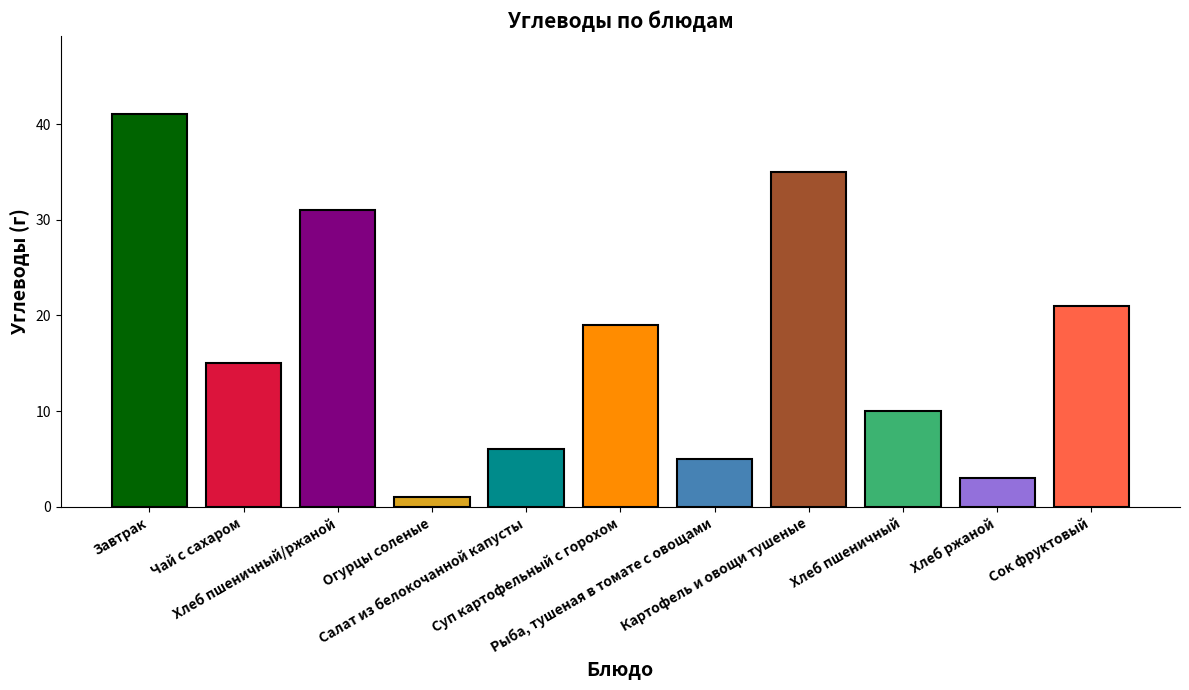

The value at Хлеб пшеничный/ржаной is 31. True or false?

True